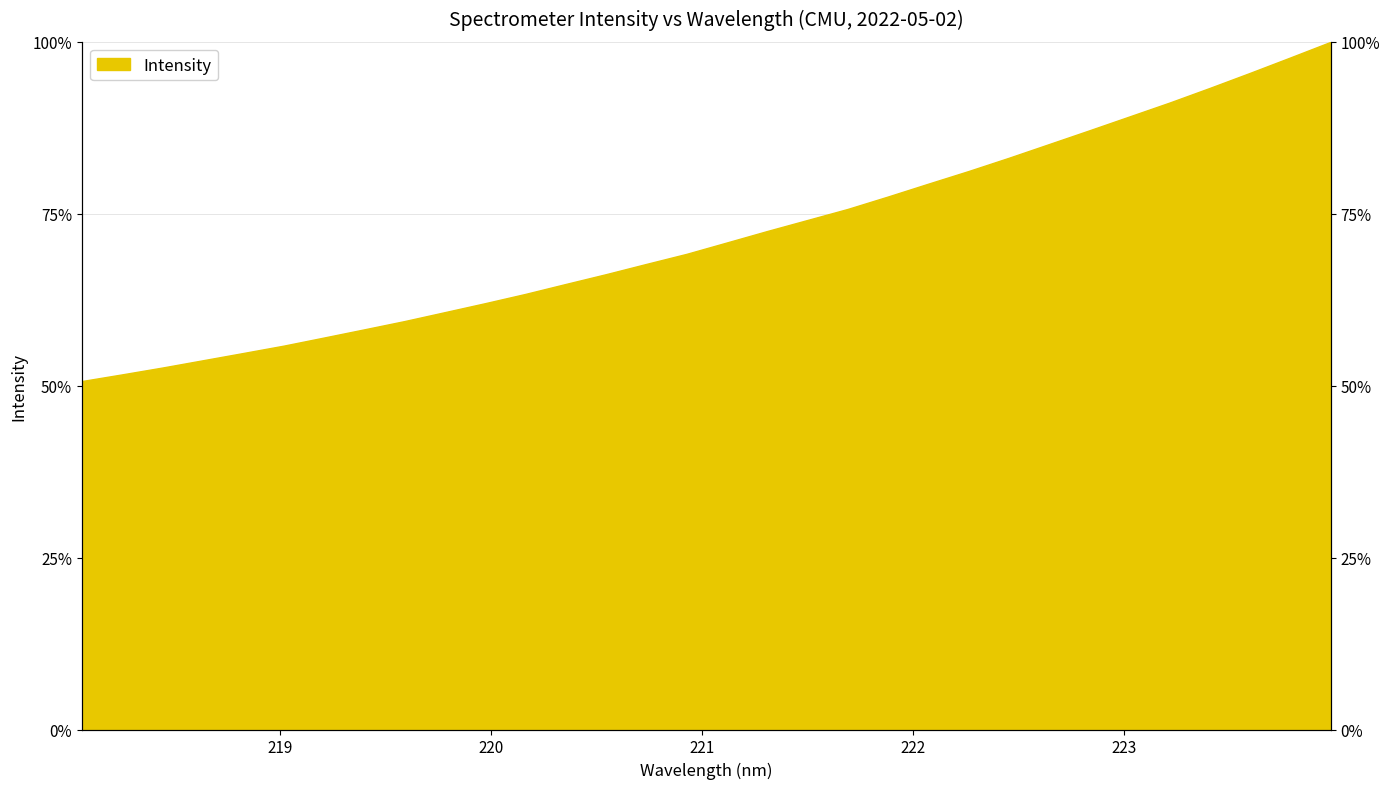

What is the difference between the values at 218.442 and 219.7801?

8.0